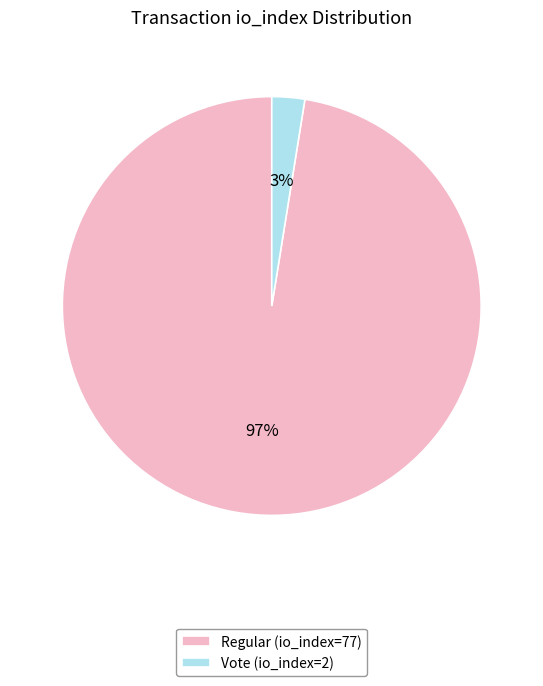

The Vote (io_index=2) slice represents 15% of the pie. True or false?

False